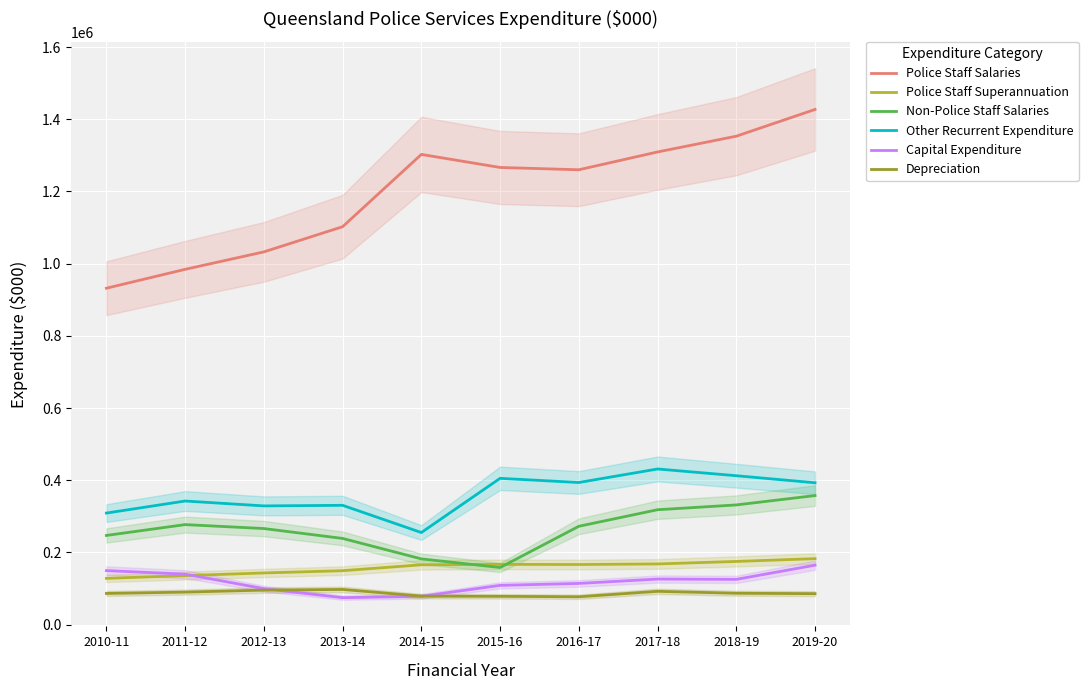

Rank the series at 2017-18 from lowest to highest value.

Depreciation, Capital Expenditure, Police Staff Superannuation, Non-Police Staff Salaries, Other Recurrent Expenditure, Police Staff Salaries